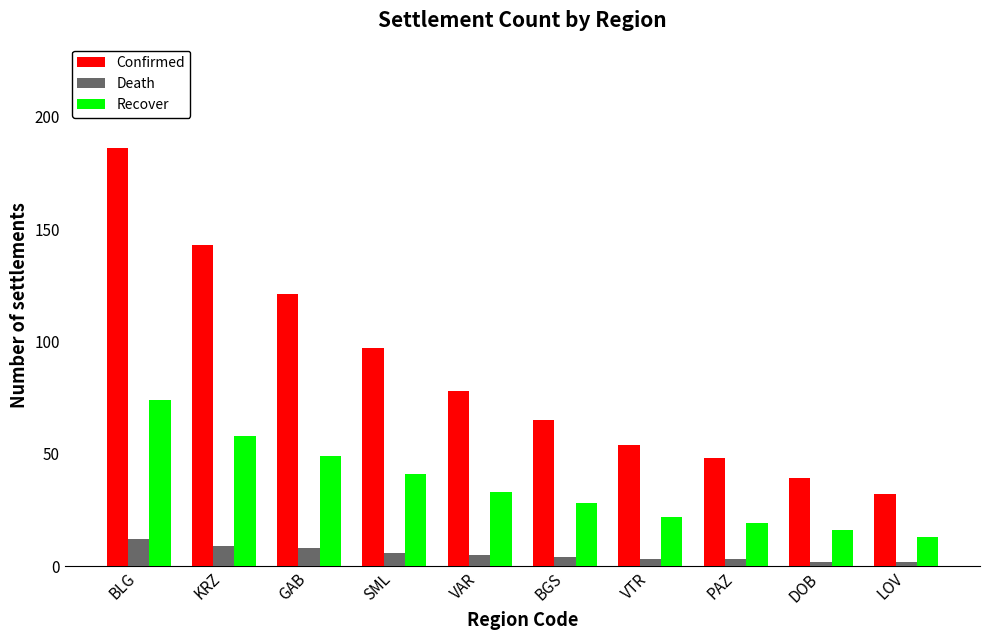

What is the average value of the Confirmed series?

86